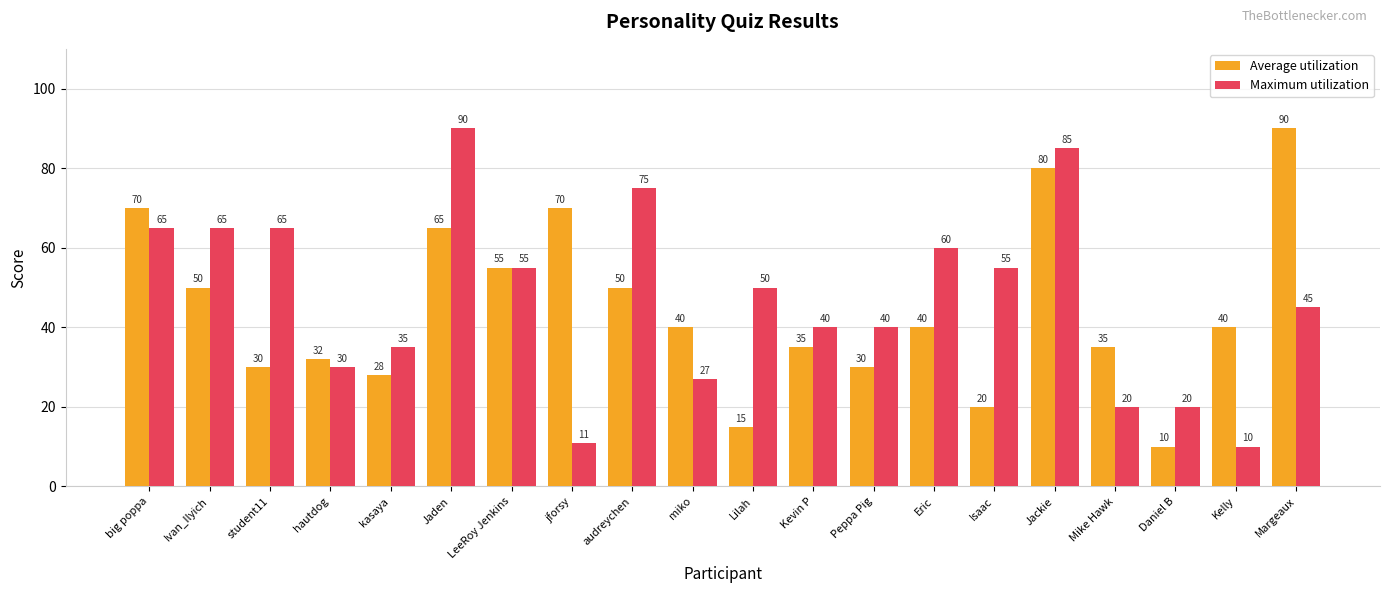

What is the difference between the Maximum utilization values at audreychen and kasaya?

40